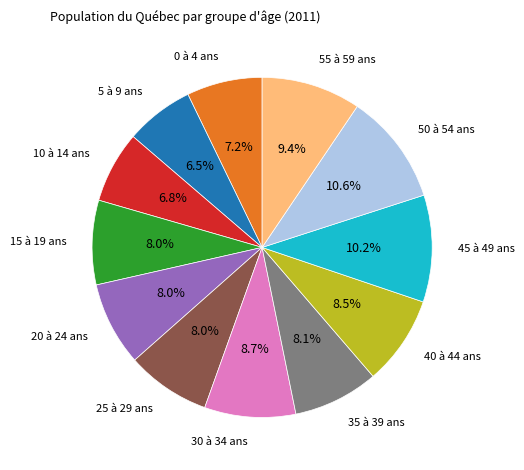

Is there a majority slice in this chart?

No